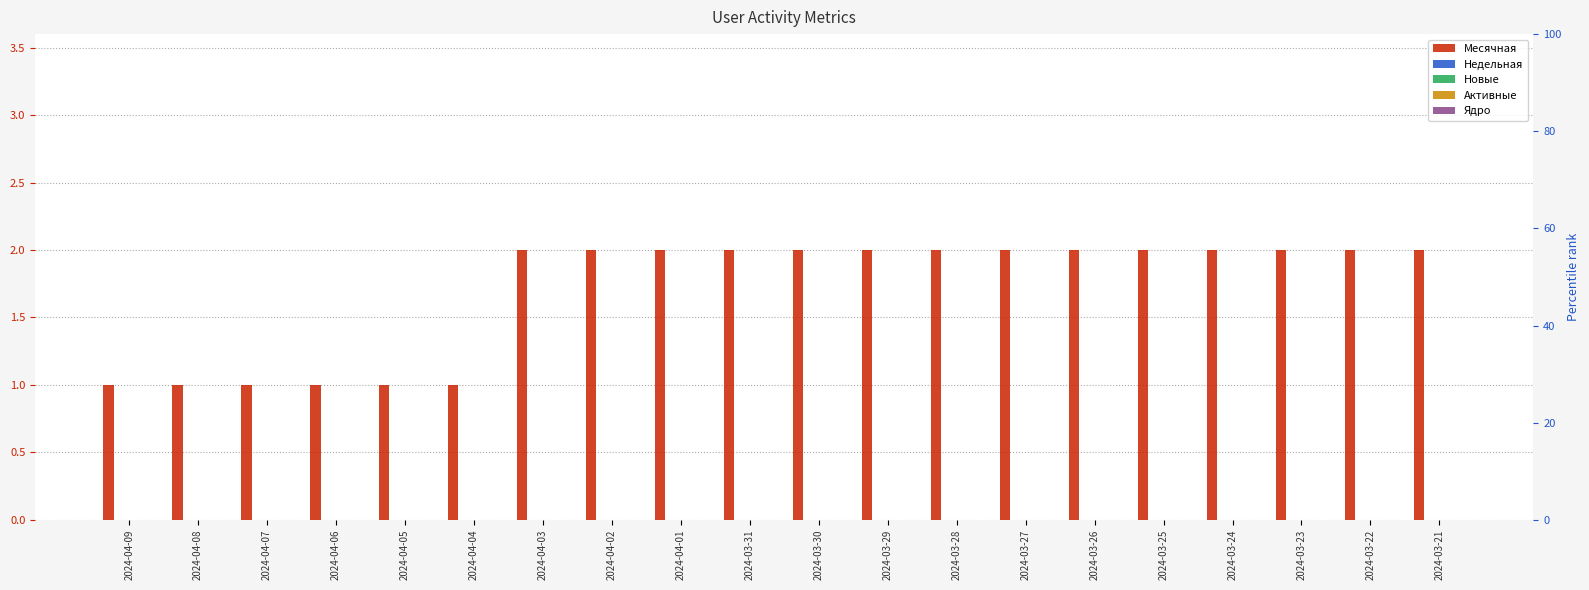

Which series has the widest spread of values?

Месячная